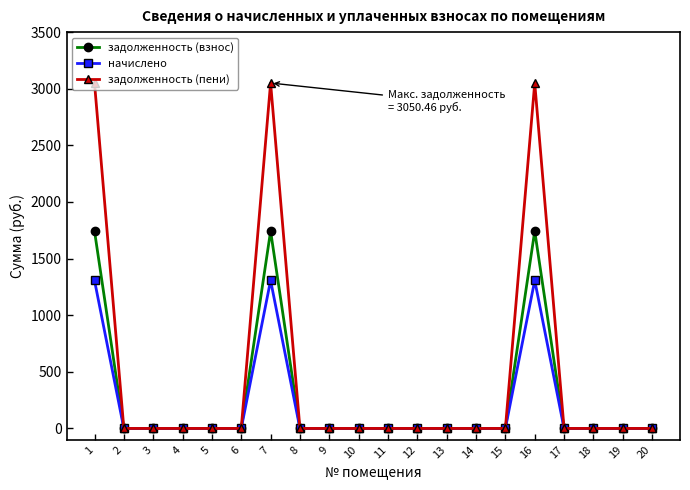

Reading left to right, extract all data points from this chart.

задолженность (взнос): 1=1743.1	2=0.0	3=0.0	4=0.0	5=0.0	6=0.0	7=1743.1	8=0.0	9=0.0	10=0.0	11=0.0	12=0.0	13=0.0	14=0.0	15=0.0	16=1743.1	17=0.0	18=0.0	19=0.0	20=0.0
начислено: 1=1307.3	2=0.0	3=0.0	4=0.0	5=0.0	6=0.0	7=1307.3	8=0.0	9=0.0	10=0.0	11=0.0	12=0.0	13=0.0	14=0.0	15=0.0	16=1307.3	17=0.0	18=0.0	19=0.0	20=0.0
задолженность (пени): 1=3050.5	2=0.0	3=0.0	4=0.0	5=0.0	6=0.0	7=3050.5	8=0.0	9=0.0	10=0.0	11=0.0	12=0.0	13=0.0	14=0.0	15=0.0	16=3050.5	17=0.0	18=0.0	19=0.0	20=0.0